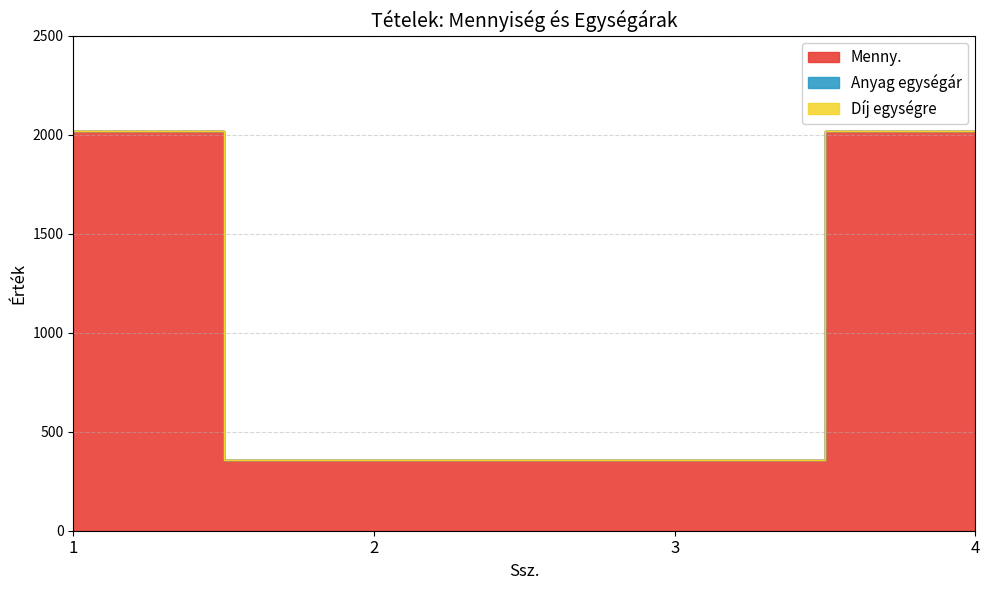

Rank the series by their maximum value, from highest to lowest.

Menny., Anyag egységár, Díj egységre